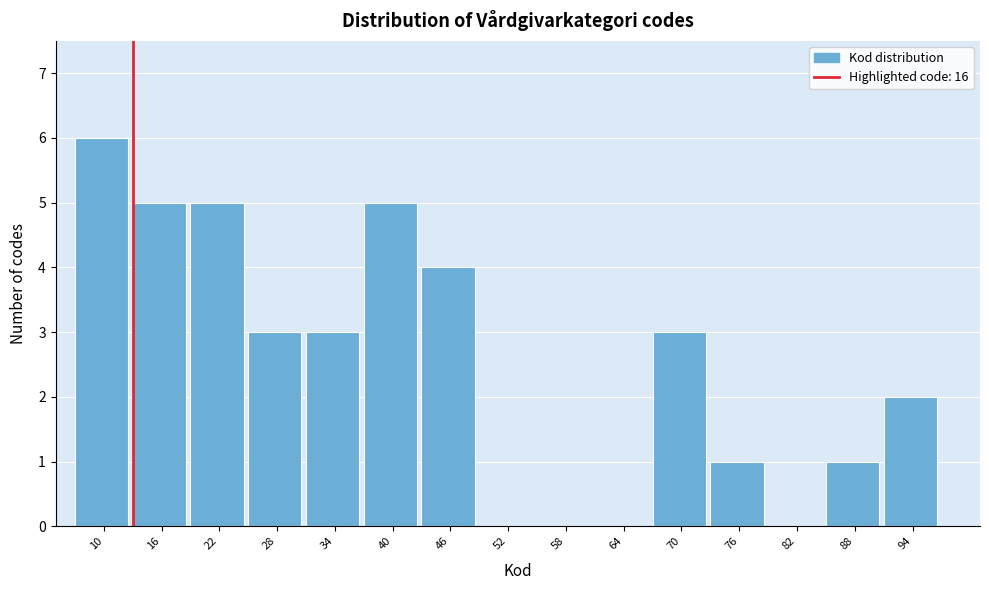

Reading right to left, what are all the values shown in this chart?

94=2	88=1	82=0	76=1	70=3	64=0	58=0	52=0	46=4	40=5	34=3	28=3	22=5	16=5	10=6